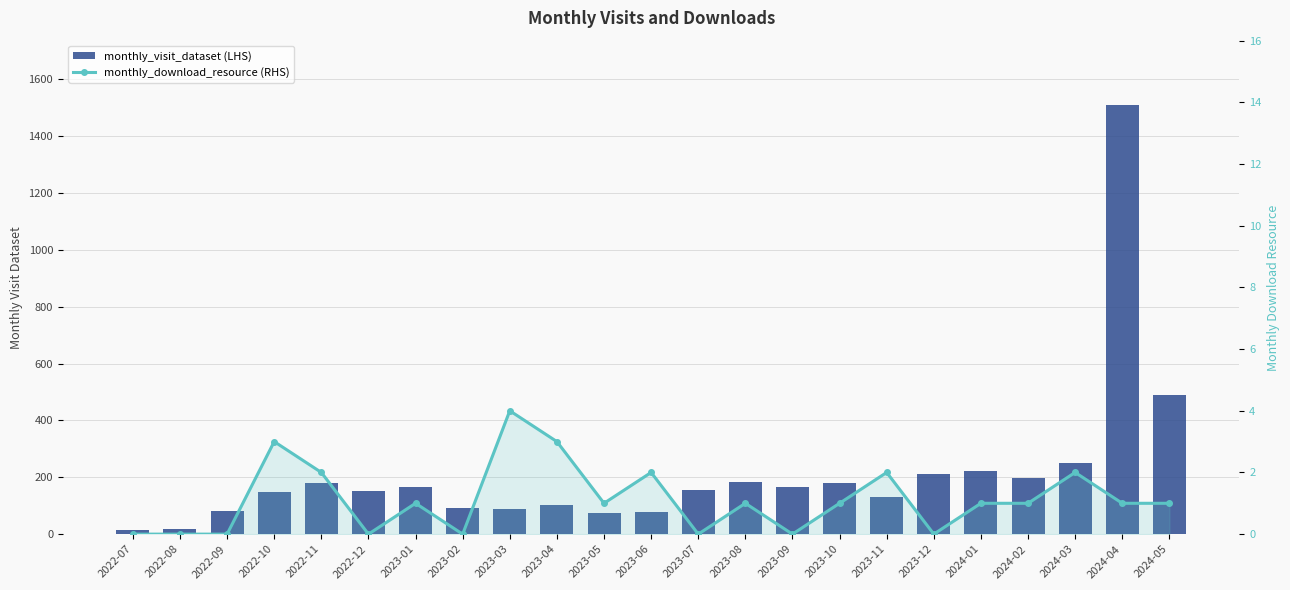

At which label does monthly_download_resource (RHS) first exceed 1?

2022-10